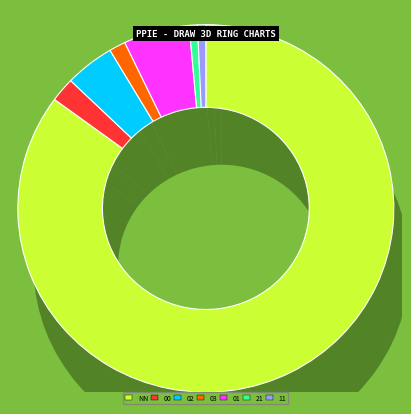

What is the change in value from 02 to 03?

-4